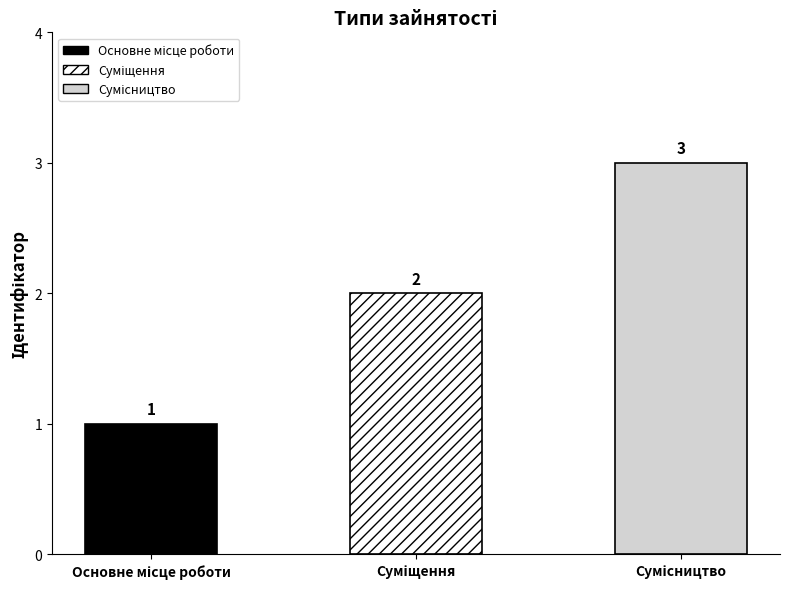

Read the value at Основне місце роботи.

1